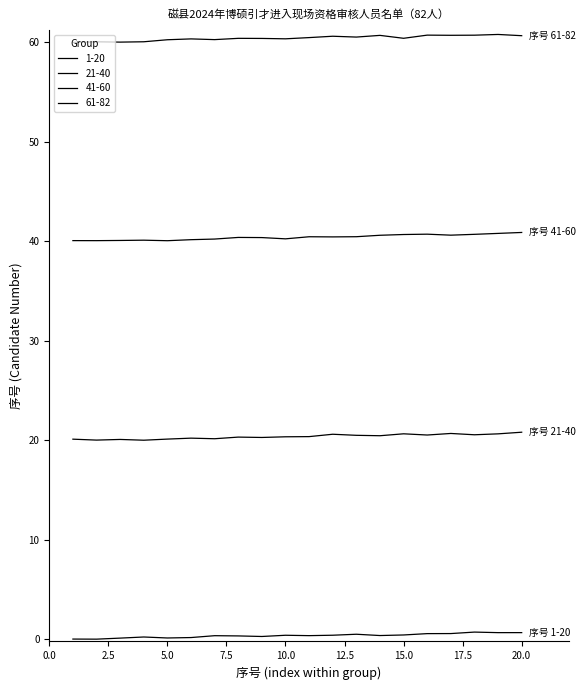

Is this an area chart (filled region under the line)?

No